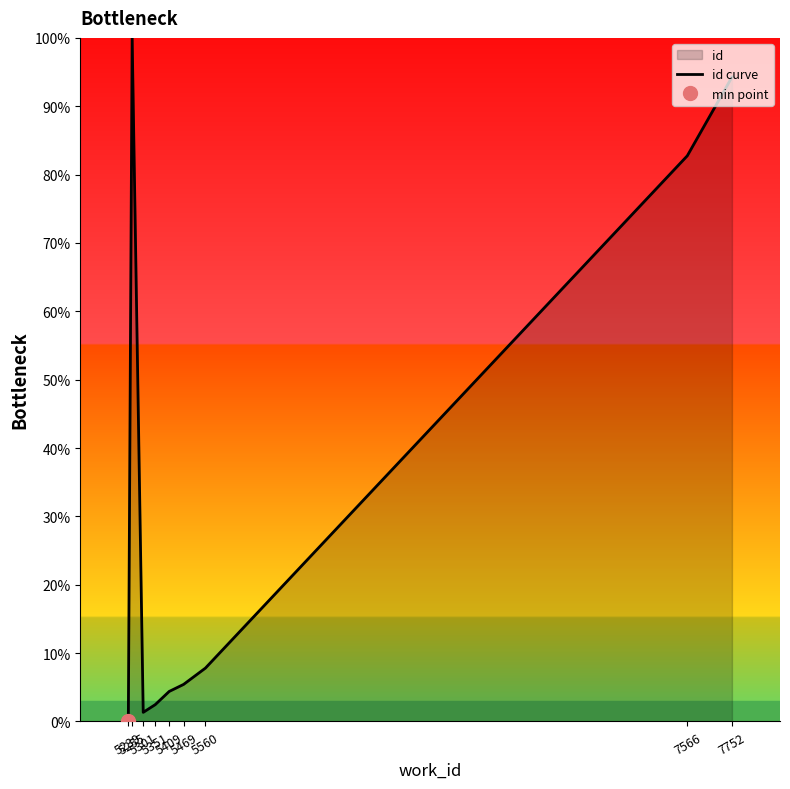

How many points are higher than both their immediate neighbors (excluding endpoints)?

1